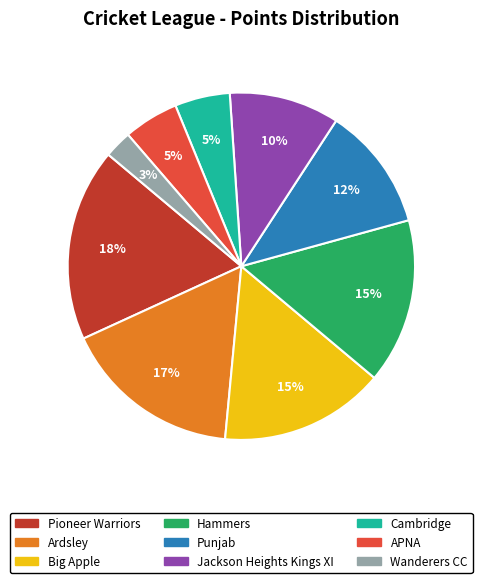

Is it true that Cambridge is 1% of the pie?

False